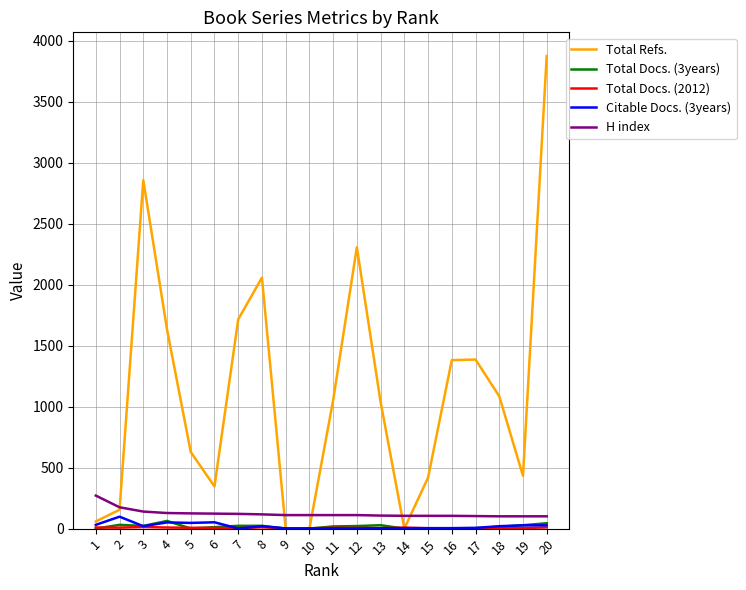

What is the maximum value shown in the chart?

3877